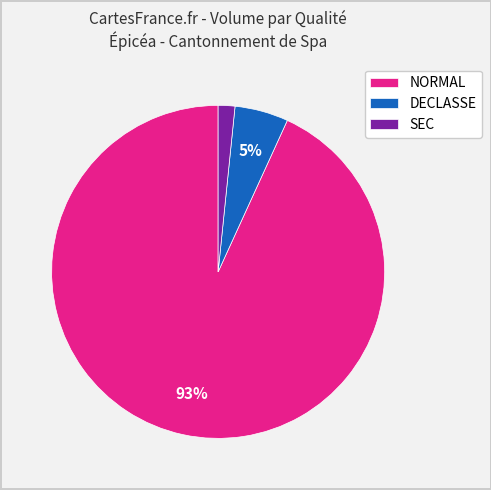

What percentage is the DECLASSE slice, to the nearest percent?

5%